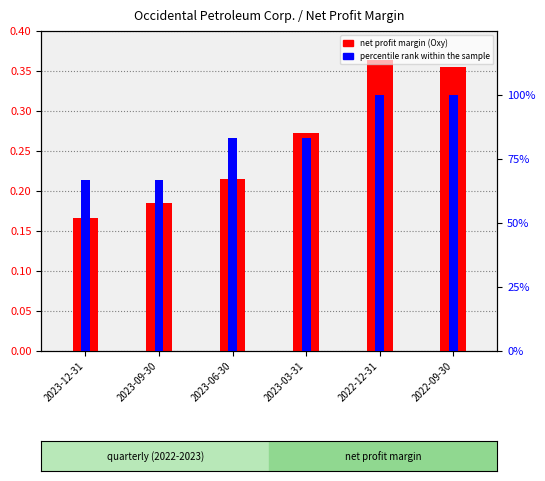

Reading right to left, list all the values displayed in this chart.

net profit margin (Oxy): 0.4	0.4	0.3	0.2	0.2	0.2
percentile rank within the sample: 1.0	1.0	0.8	0.8	0.7	0.7